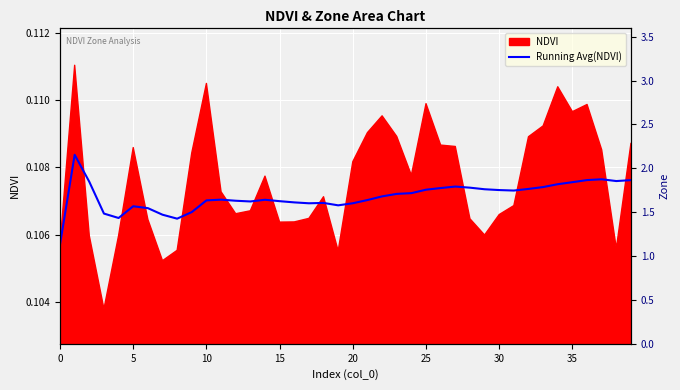

Is the value of Zone at 35 greater than the value of Running Avg(NDVI) at 16?

Yes